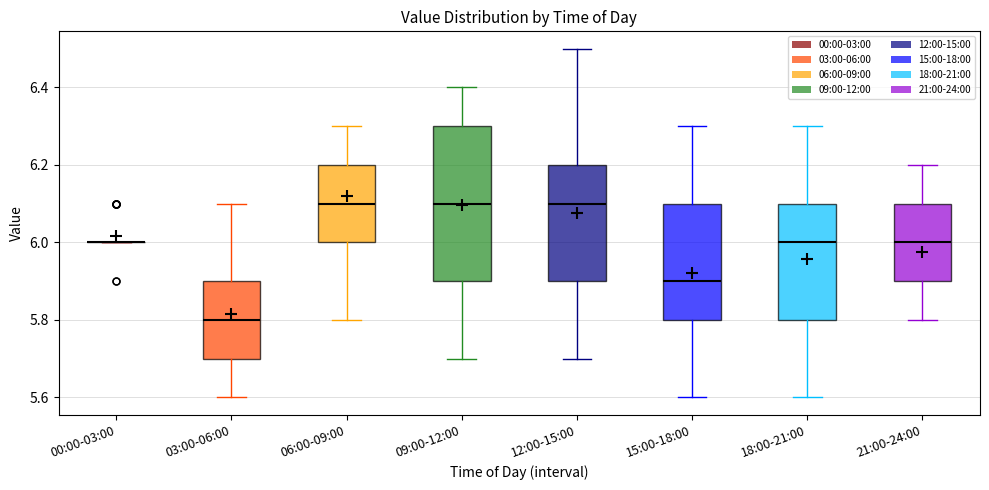

Which box is the tallest, from its lower edge to its upper edge?

09:00-12:00